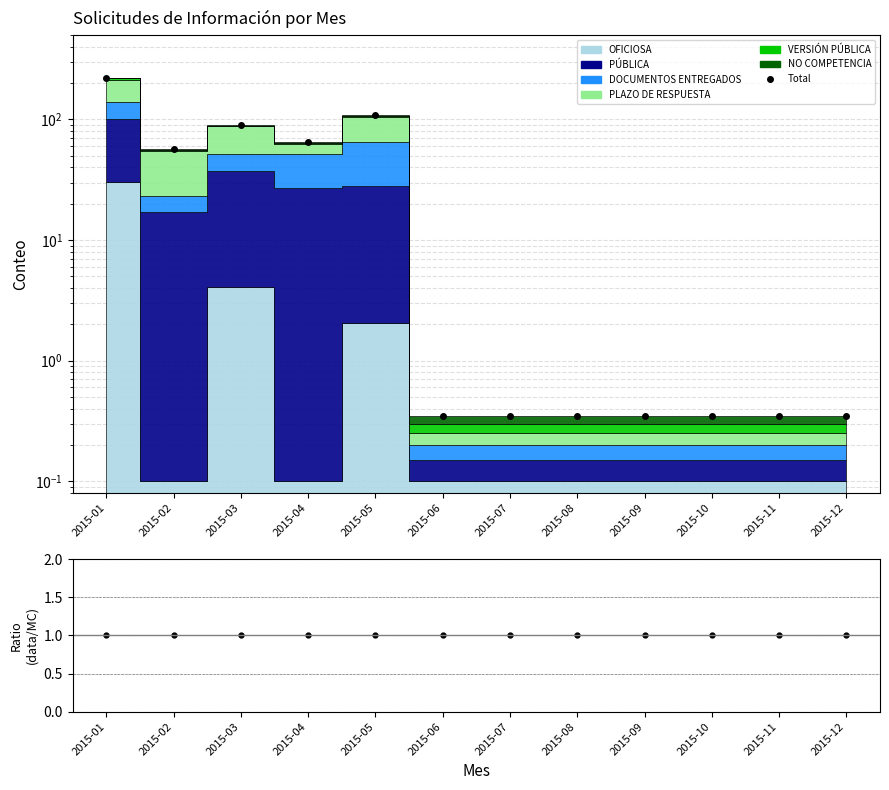

What is the value of the Ratio (data/MC) point at the 7th from the left?

1.0